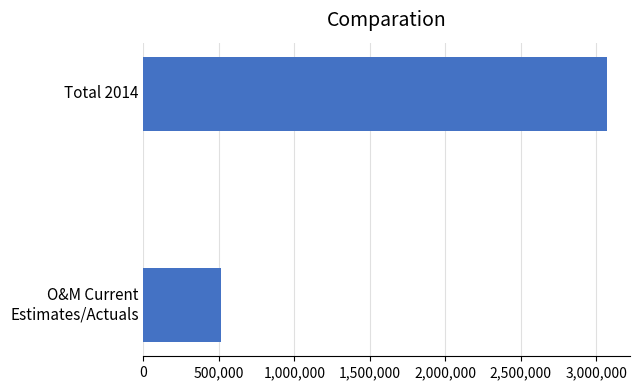

Reading bottom to top, what are all the values shown in this chart?

516853	3070000